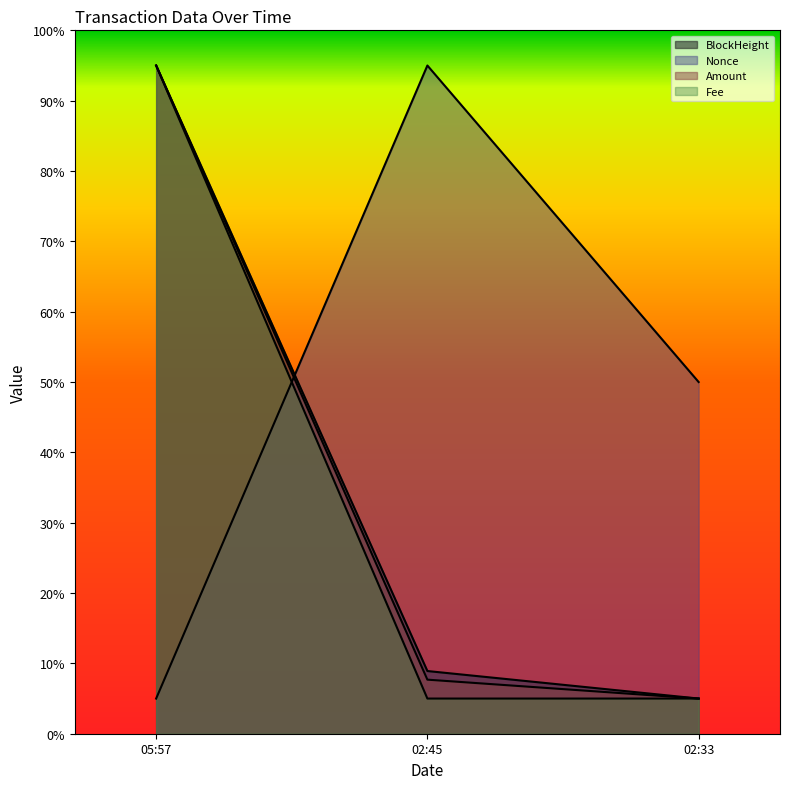

What is the spread (max minus min) of values at 02:45?

90.0